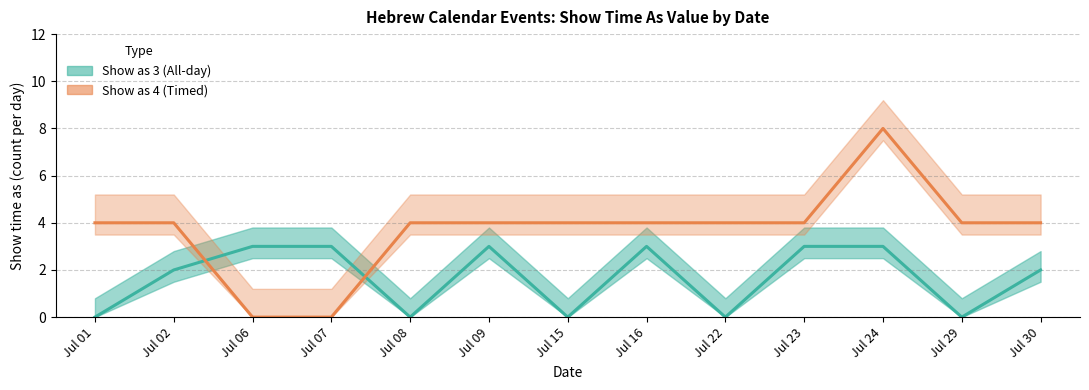

List the series in order of their peak value, lowest first.

Show as 3 (All-day), Show as 4 (Timed)